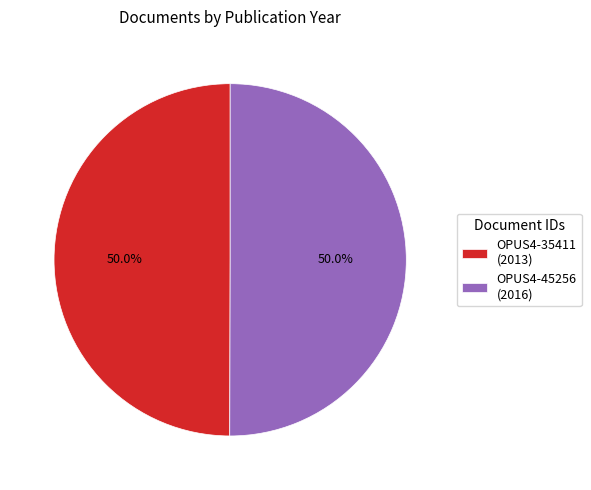

To the nearest percent, what is the combined percentage of OPUS4-45256 and OPUS4-35411?

100%